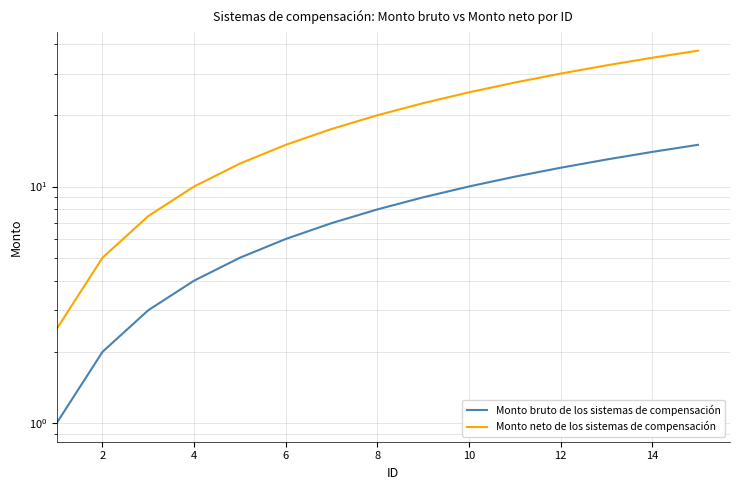

Rank the series by their average value, from highest to lowest.

Monto neto de los sistemas de compensación, Monto bruto de los sistemas de compensación